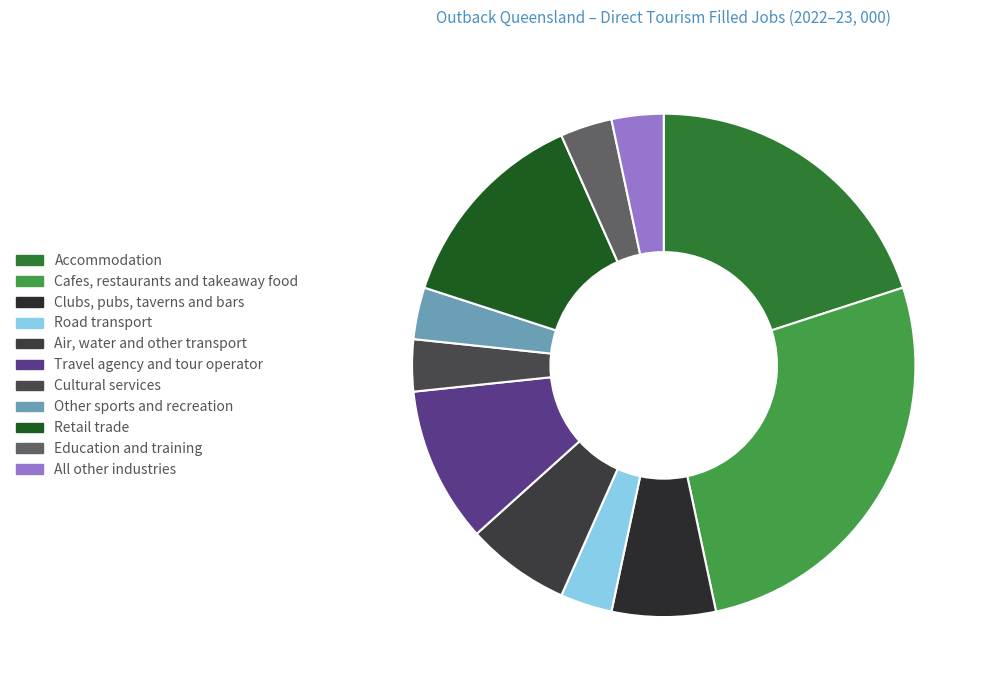

The Travel agency and tour operator slice represents 10% of the pie. True or false?

True